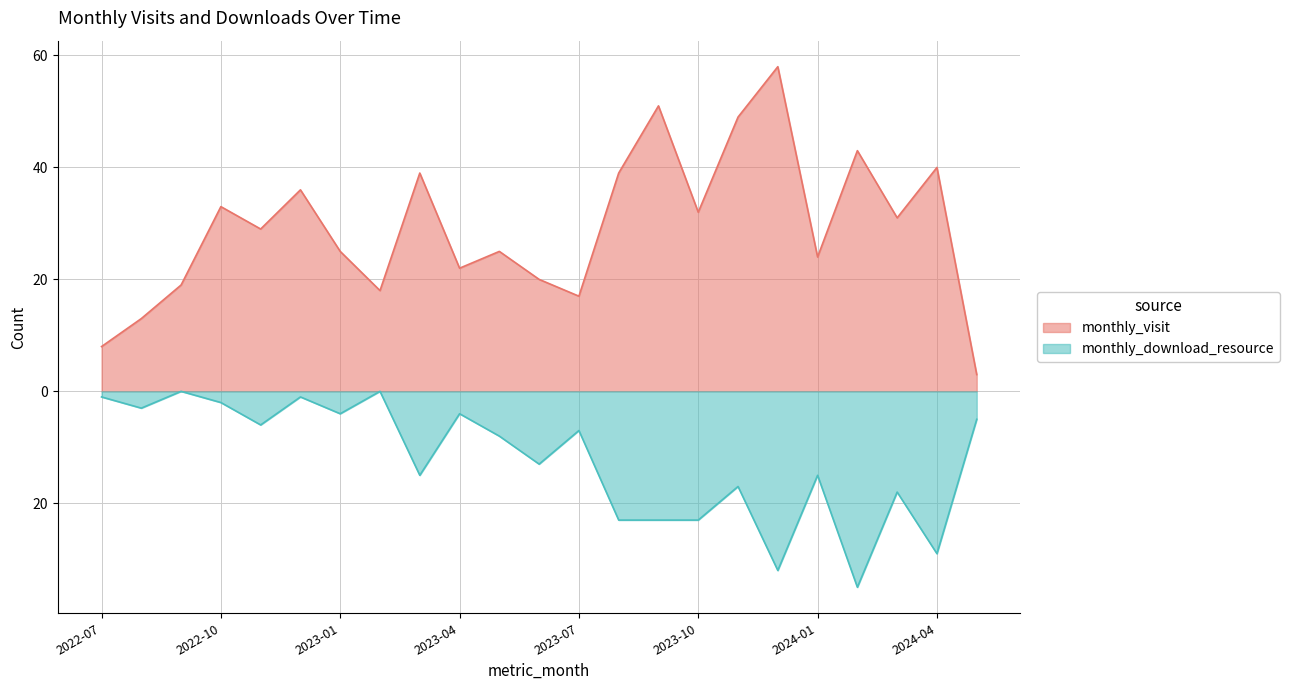

What are all the series names shown in the legend?

monthly_visit, monthly_download_resource